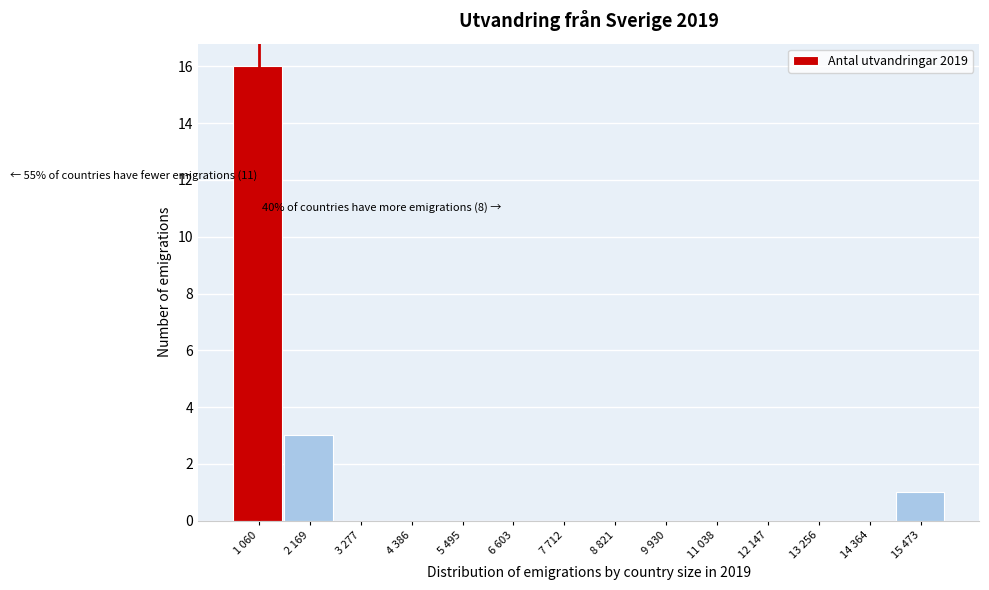

Reading left to right, transcribe all the data shown in this chart.

1 060=16	2 169=3	3 277=0	4 386=0	5 495=0	6 603=0	7 712=0	8 821=0	9 930=0	11 038=0	12 147=0	13 256=0	14 364=0	15 473=1